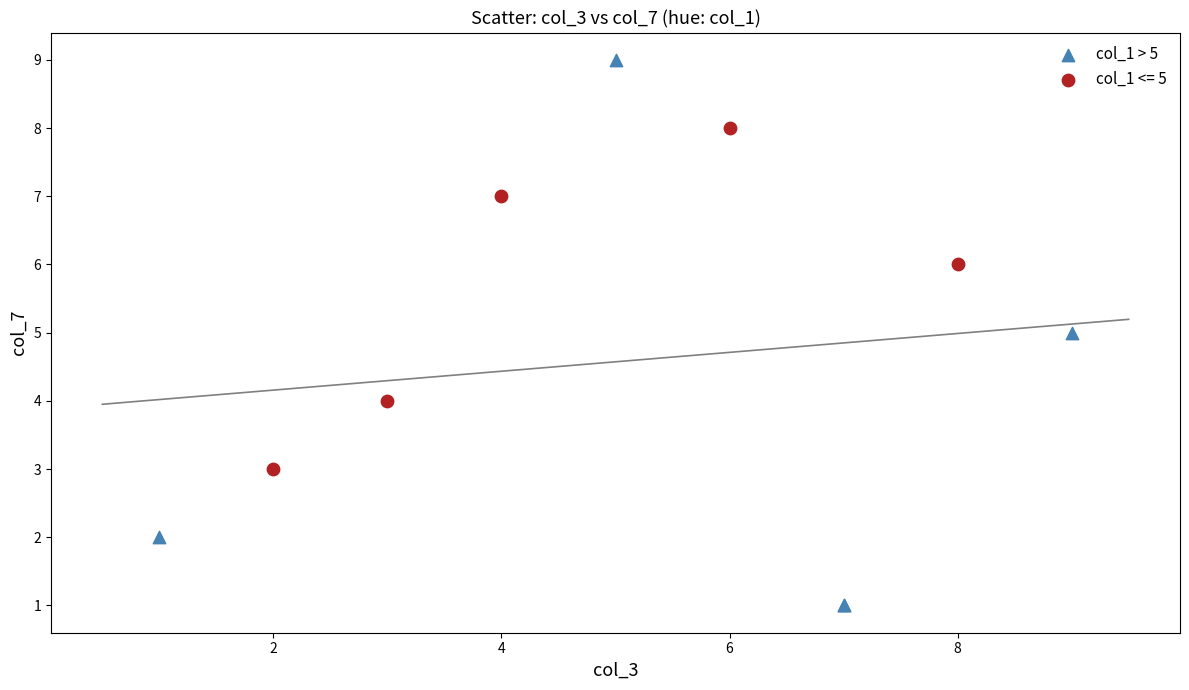

Which series contains the lowest Y value?

col_1 > 5